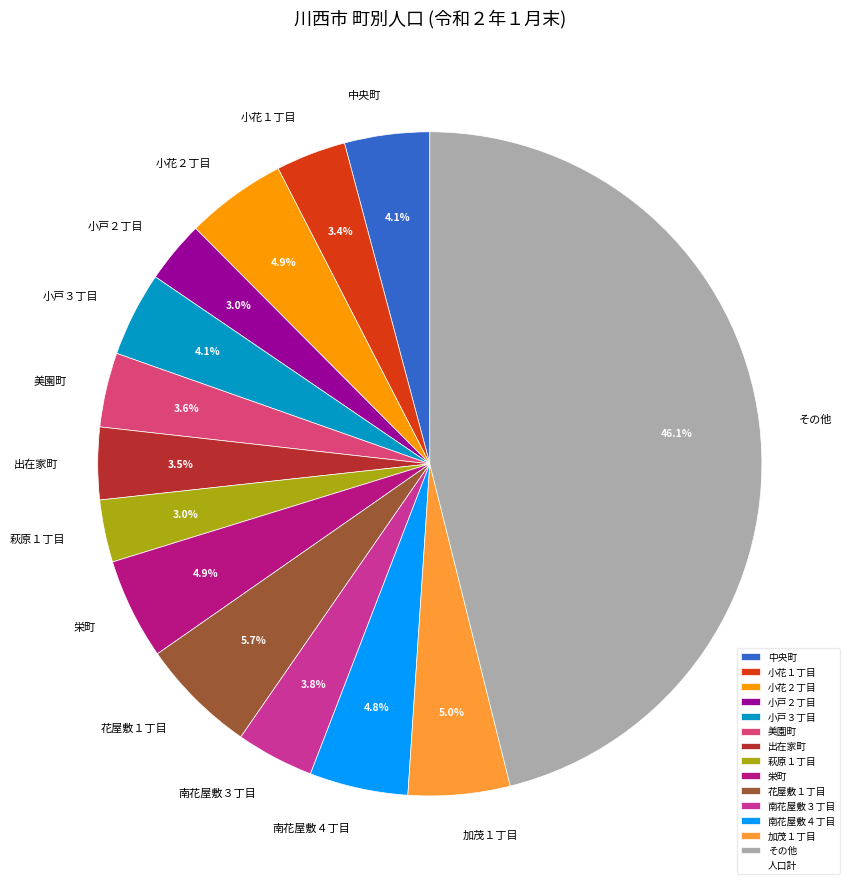

Count the number of slices in the pie.

14